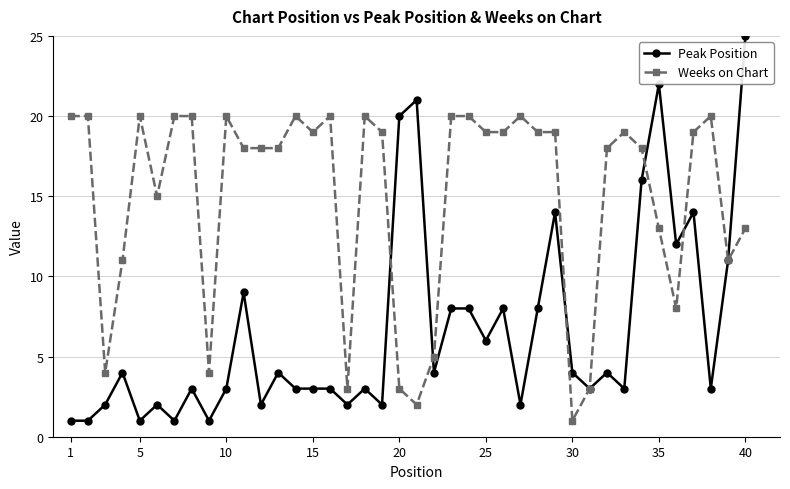

Rank the series by their maximum value, from lowest to highest.

Weeks on Chart, Peak Position